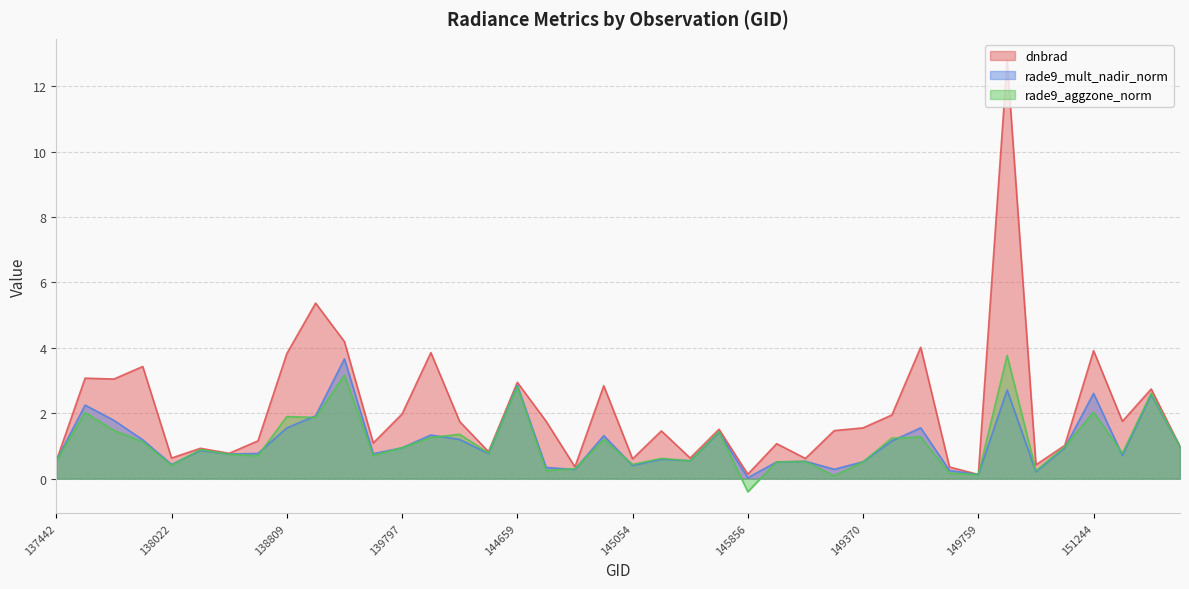

Reading left to right, what are all the values shown in this chart?

dnbrad: 0.5	3.1	3.0	3.4	0.6	0.9	0.8	1.2	3.8	5.4	4.2	1.1	2.0	3.9	1.7	0.8	2.9	1.8	0.4	2.8	0.6	1.5	0.6	1.5	0.1	1.1	0.6	1.5	1.6	1.9	4.0	0.4	0.1	12.8	0.4	1.0	3.9	1.8	2.7	1.0
rade9_mult_nadir_norm: 0.5	2.2	1.8	1.2	0.4	0.9	0.8	0.8	1.6	1.9	3.7	0.8	0.9	1.3	1.2	0.8	2.9	0.3	0.3	1.3	0.4	0.6	0.6	1.4	0.0	0.5	0.5	0.3	0.5	1.2	1.6	0.2	0.1	2.7	0.2	0.9	2.6	0.7	2.6	1.0
rade9_aggzone_norm: 0.5	2.0	1.5	1.1	0.4	0.9	0.7	0.7	1.9	1.9	3.2	0.7	0.9	1.3	1.4	0.8	2.8	0.2	0.3	1.2	0.4	0.6	0.5	1.4	-0.4	0.5	0.5	0.1	0.5	1.2	1.3	0.2	0.1	3.8	0.2	1.0	2.0	0.8	2.6	1.0